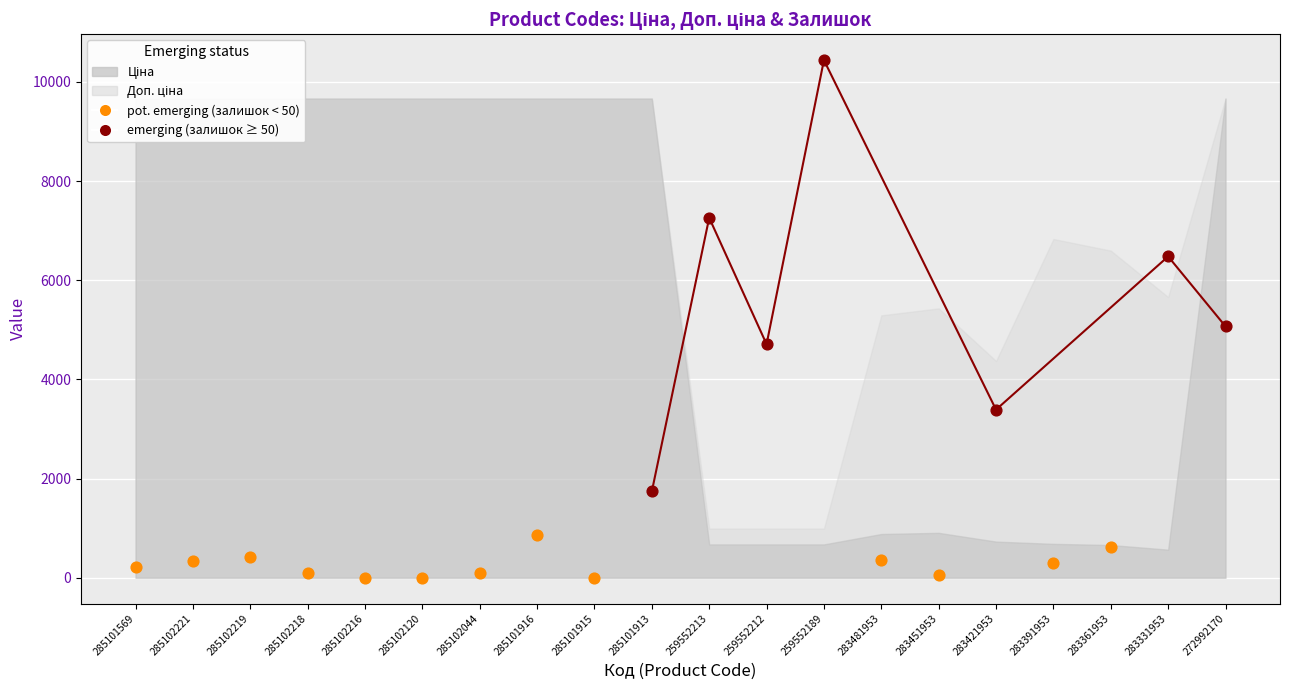

Which series has the widest spread of Y values?

emerging (залишок ≥ 50)